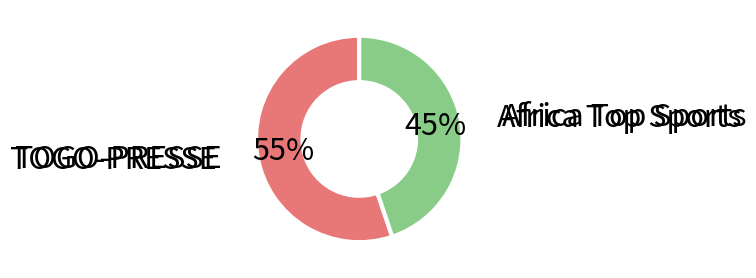

Is there a majority slice in this chart?

Yes